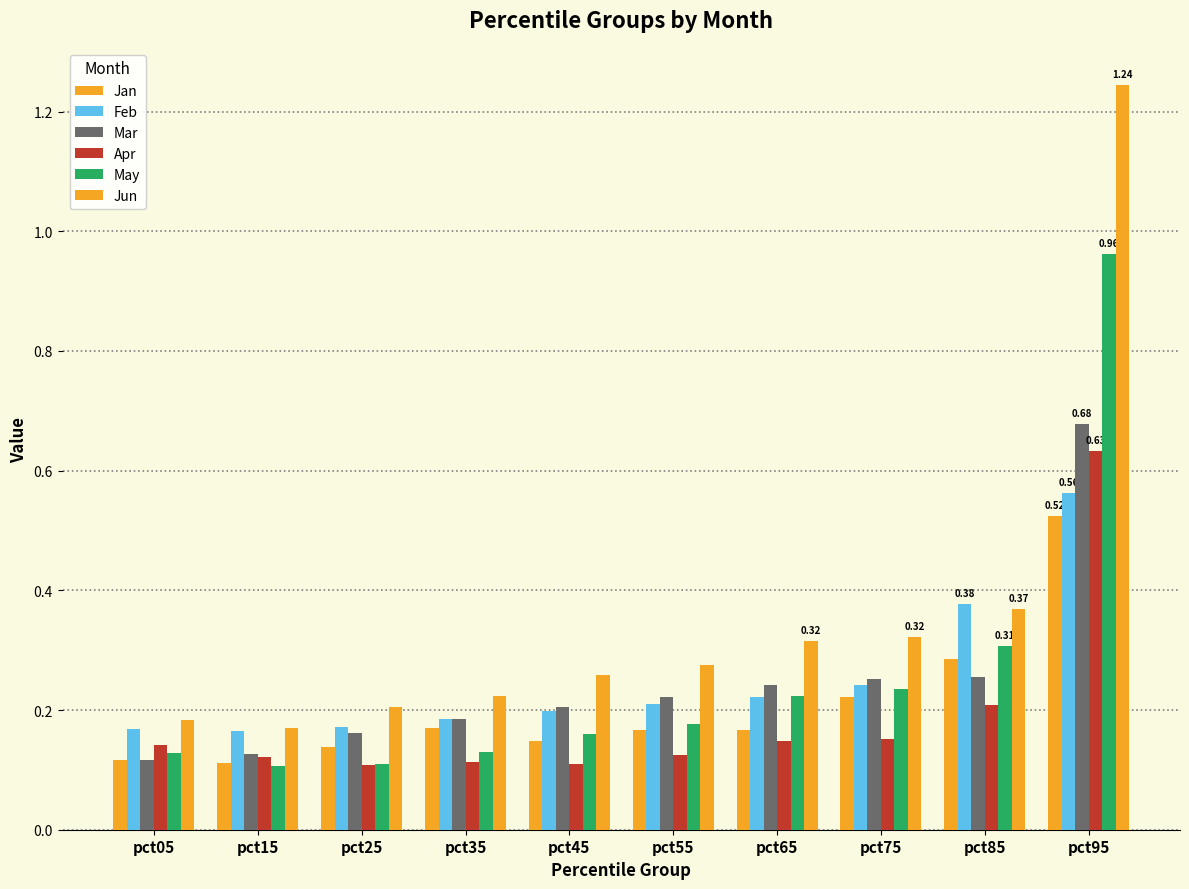

Is it true that Jan equals 0.2 at pct95?

False